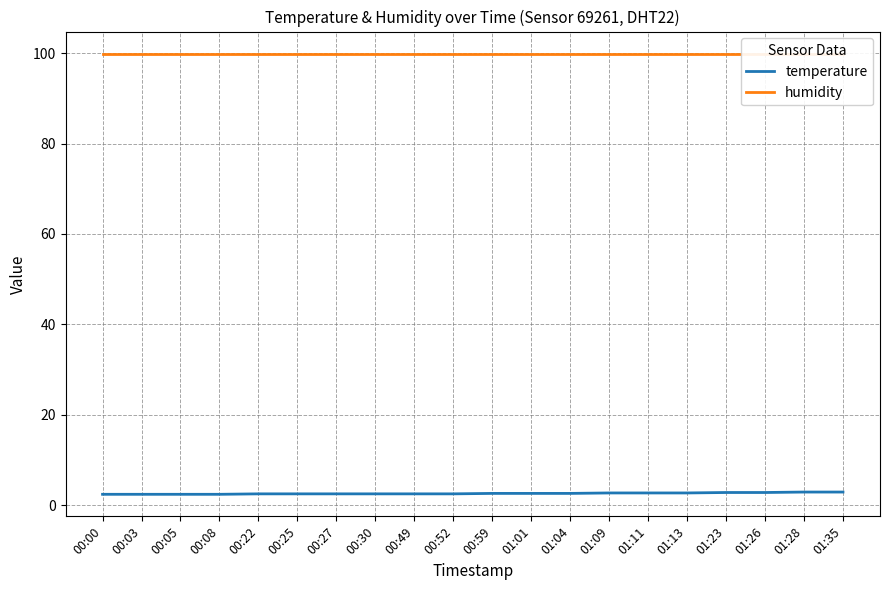

Which series has the largest total across all categories?

humidity